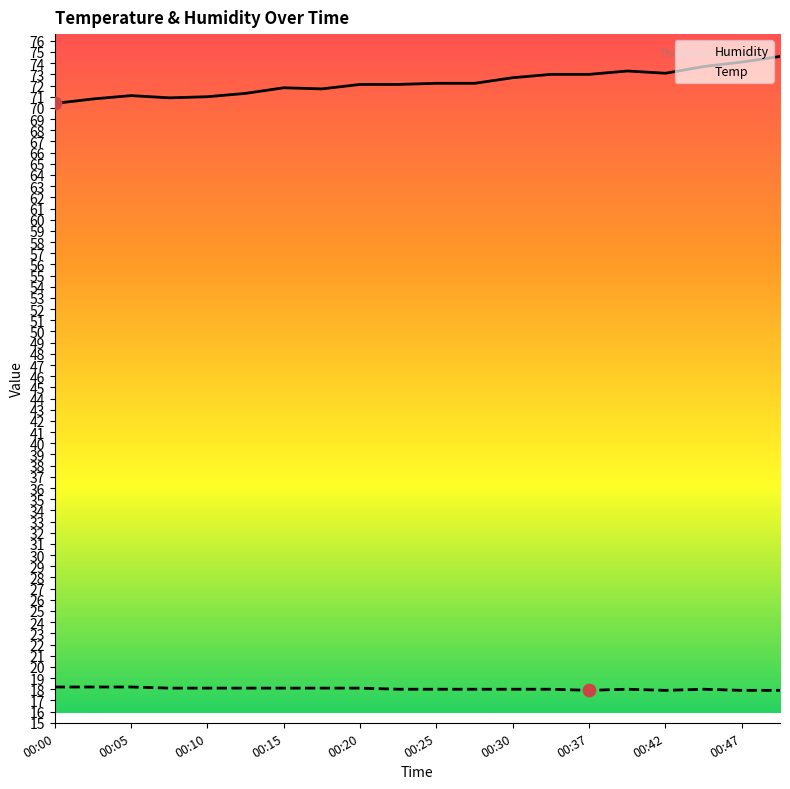

What is the total value across all series at 00:15?

89.9